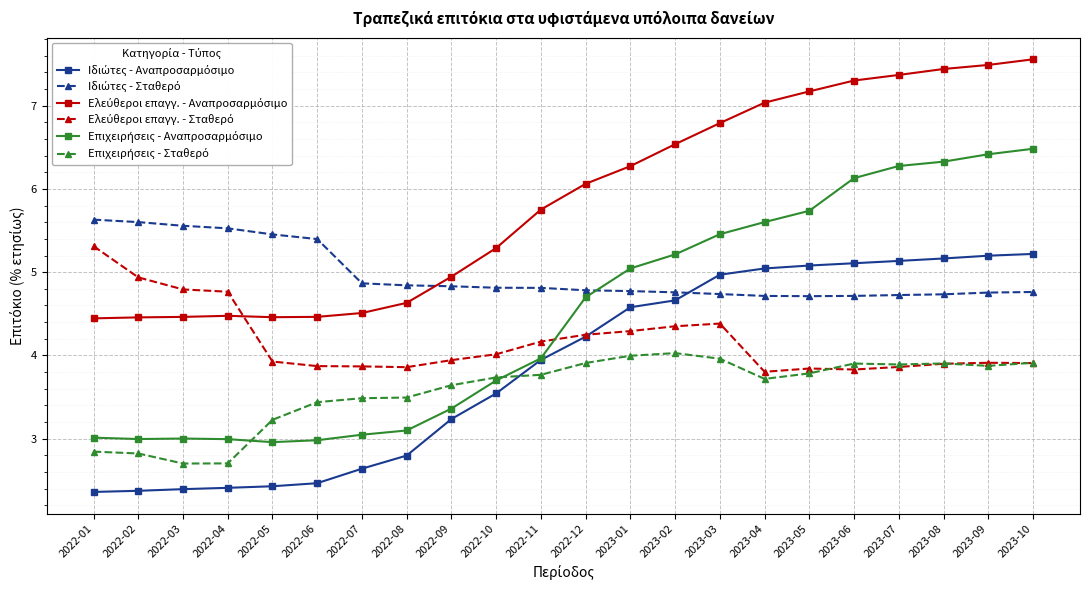

What is the label of the 16th point from the left?

2023-04